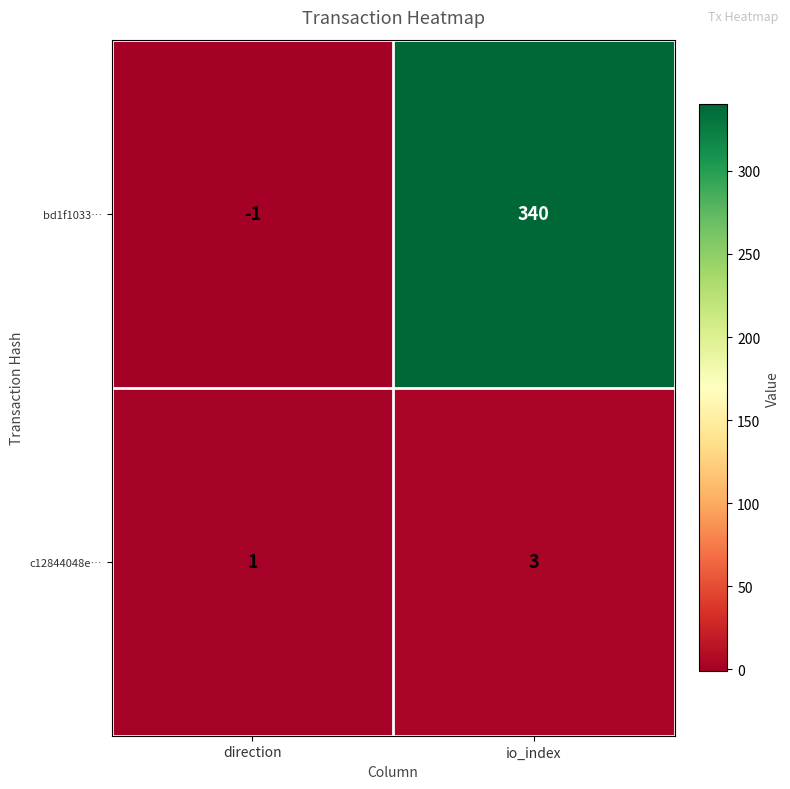

How many data points does each series have?

2